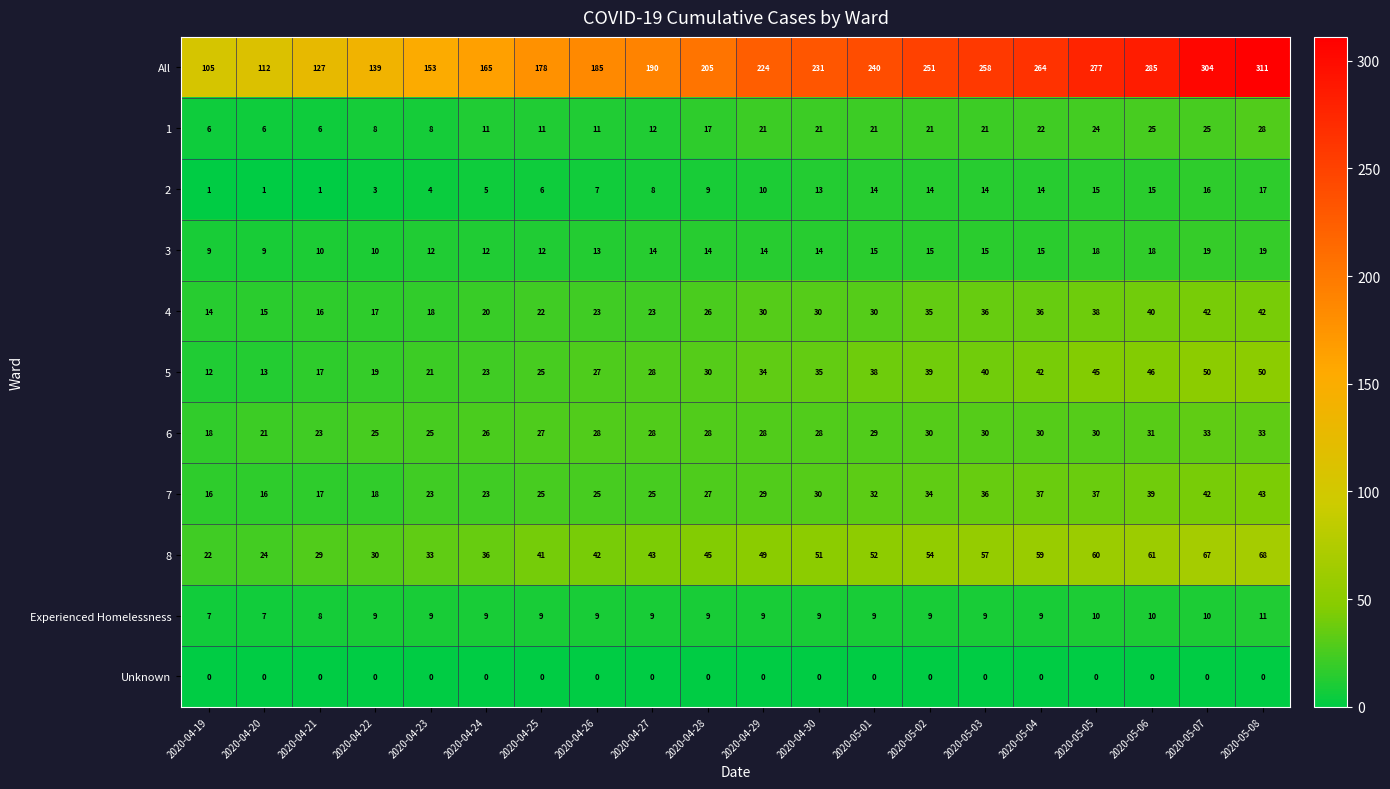

Which label corresponds to the largest value in the chart?

2020-05-08